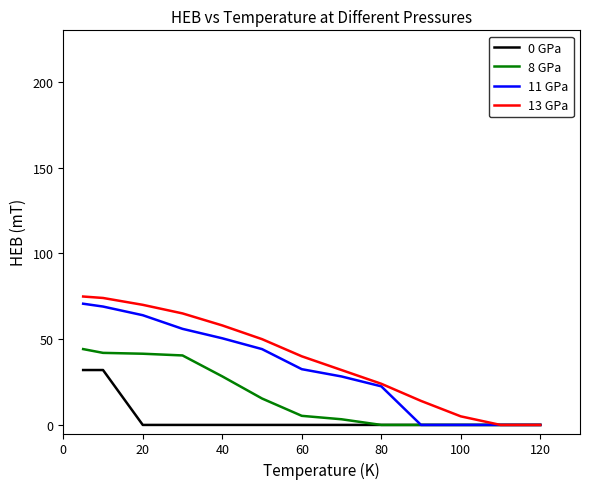

Which series has the widest spread of values?

13 GPa